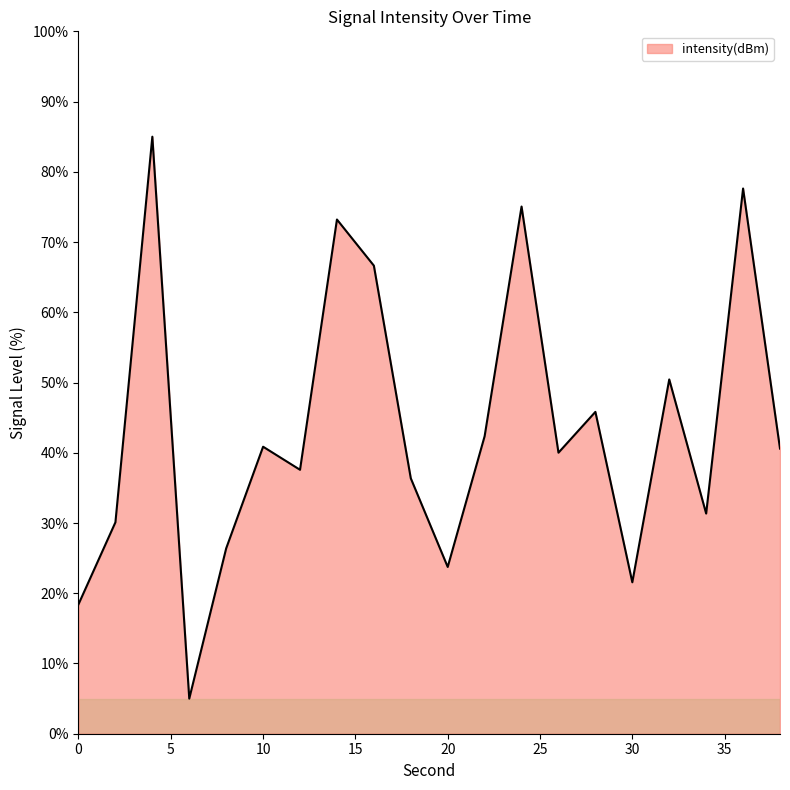

What is the average value?

43.4